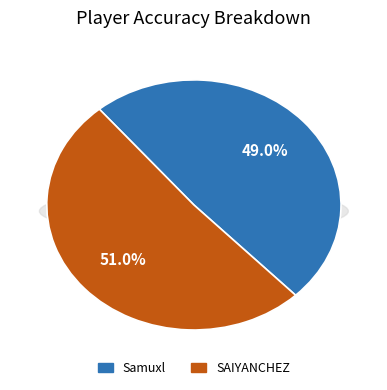

To the nearest percent, what portion does SAIYANCHEZ represent?

51%